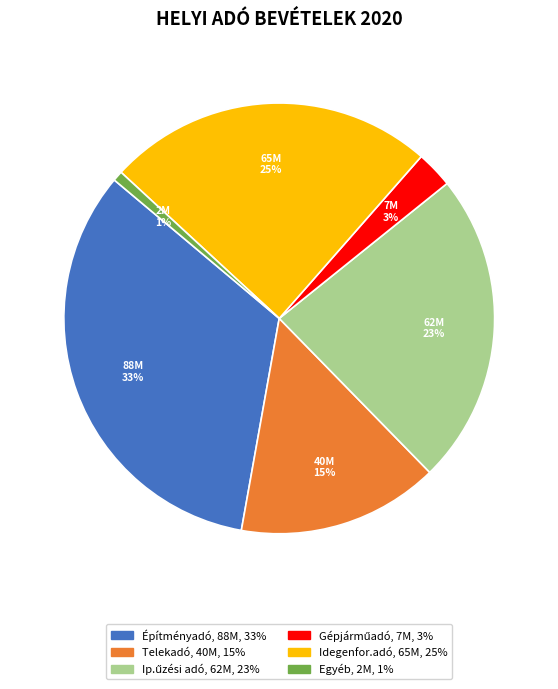

Is there any slice that represents more than half of the pie?

No